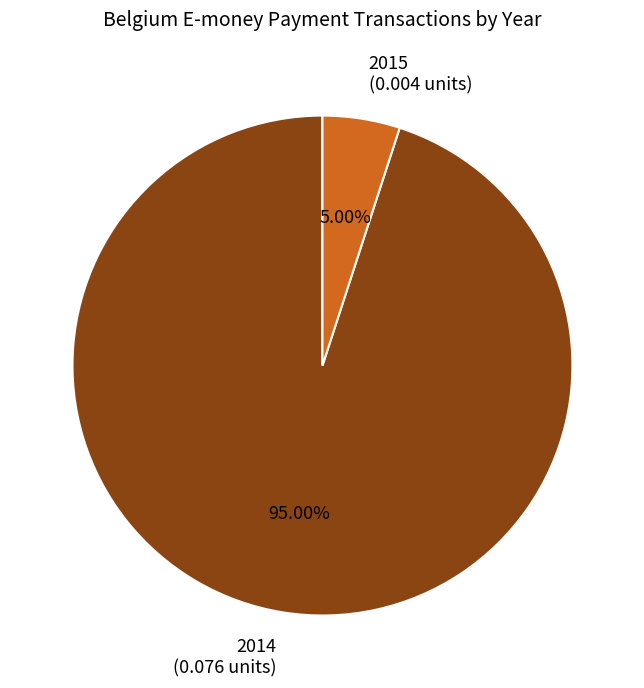

What is the total percentage of 2014 and 2015?

100.0%